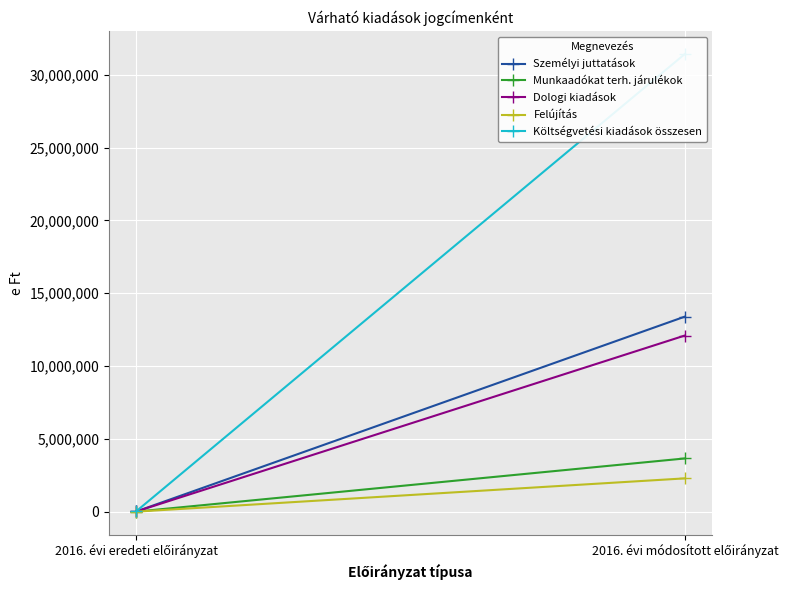

What position from the right is 2016. évi módosított előirányzat?

1